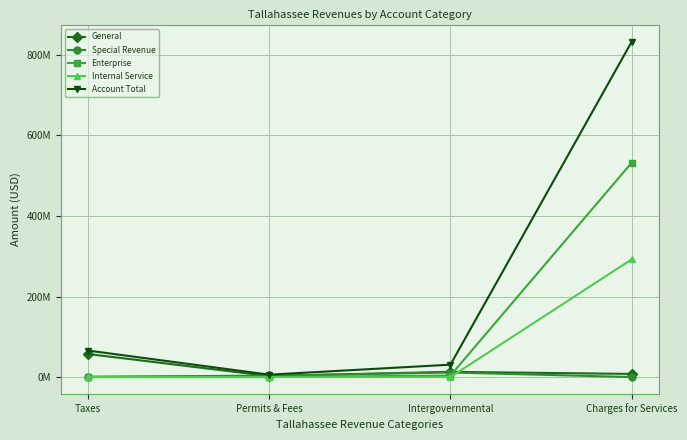

Reading left to right, list all the values displayed in this chart.

General: Taxes=57255000	Permits & Fees=2531000	Intergovernmental=13006000	Charges for Services=7756000
Special Revenue: Taxes=998000	Permits & Fees=3405000	Intergovernmental=11291000	Charges for Services=0
Enterprise: Taxes=0	Permits & Fees=0	Intergovernmental=3648000	Charges for Services=532520000
Internal Service: Taxes=0	Permits & Fees=0	Intergovernmental=0	Charges for Services=292309000
Account Total: Taxes=65811000	Permits & Fees=5936000	Intergovernmental=30731000	Charges for Services=832758000